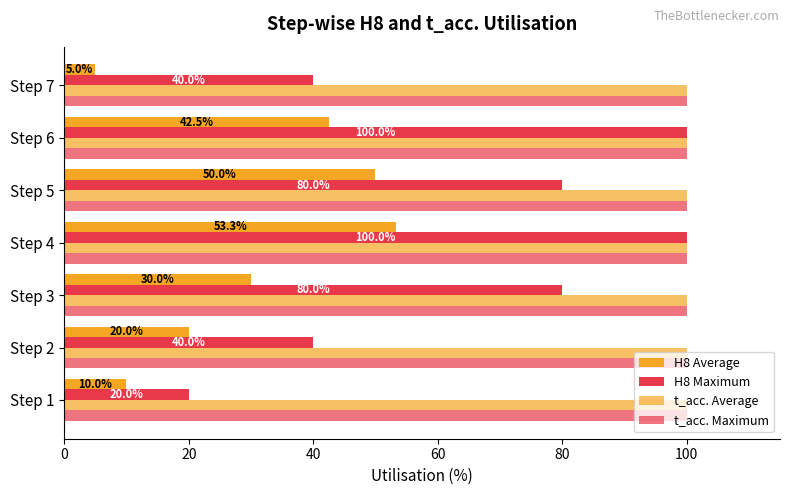

How many series are shown in this chart?

4